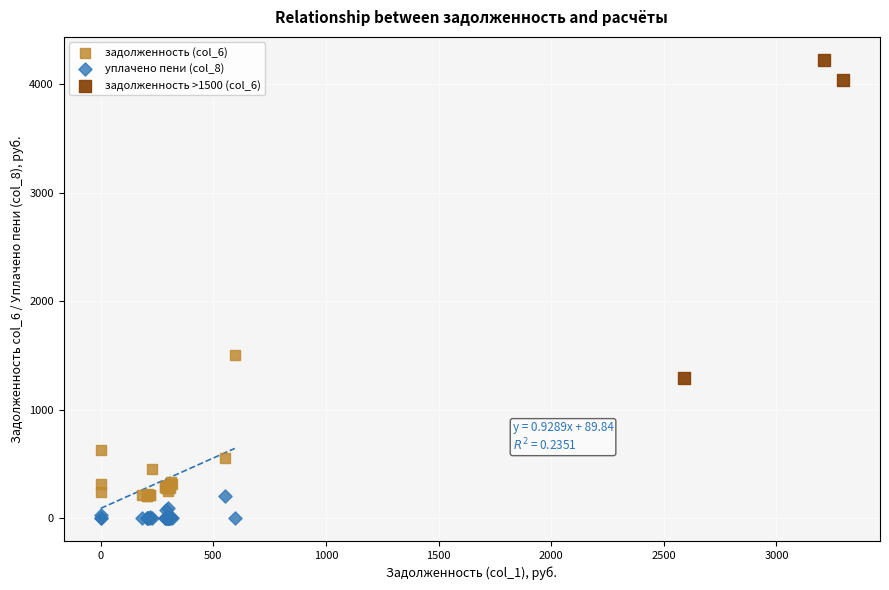

Which series contains the lowest Y value?

уплачено пени (col_8)